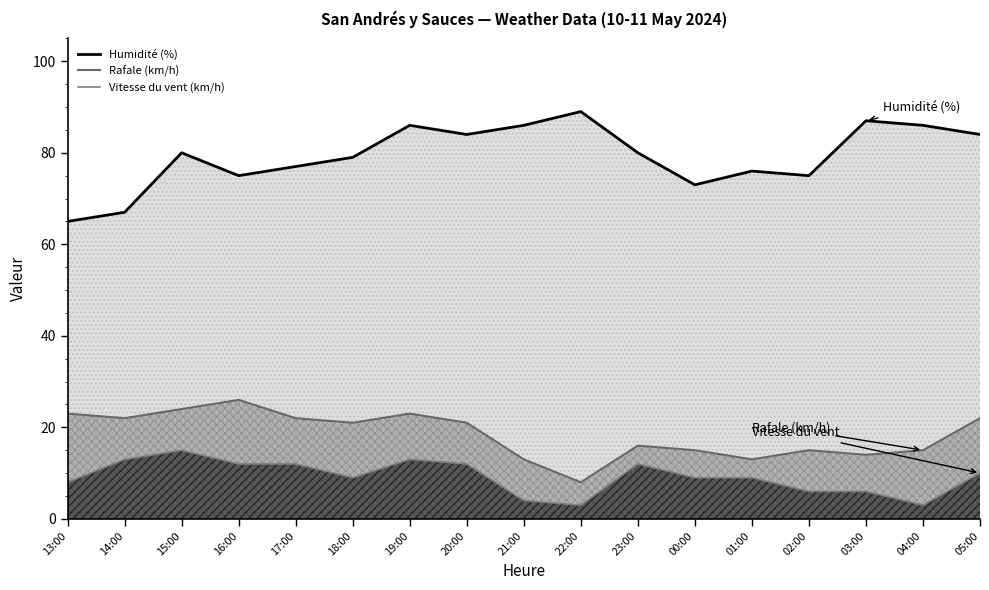

What is the sum of the Vitesse du vent (km/h) values at 17:00 and 14:00?

25